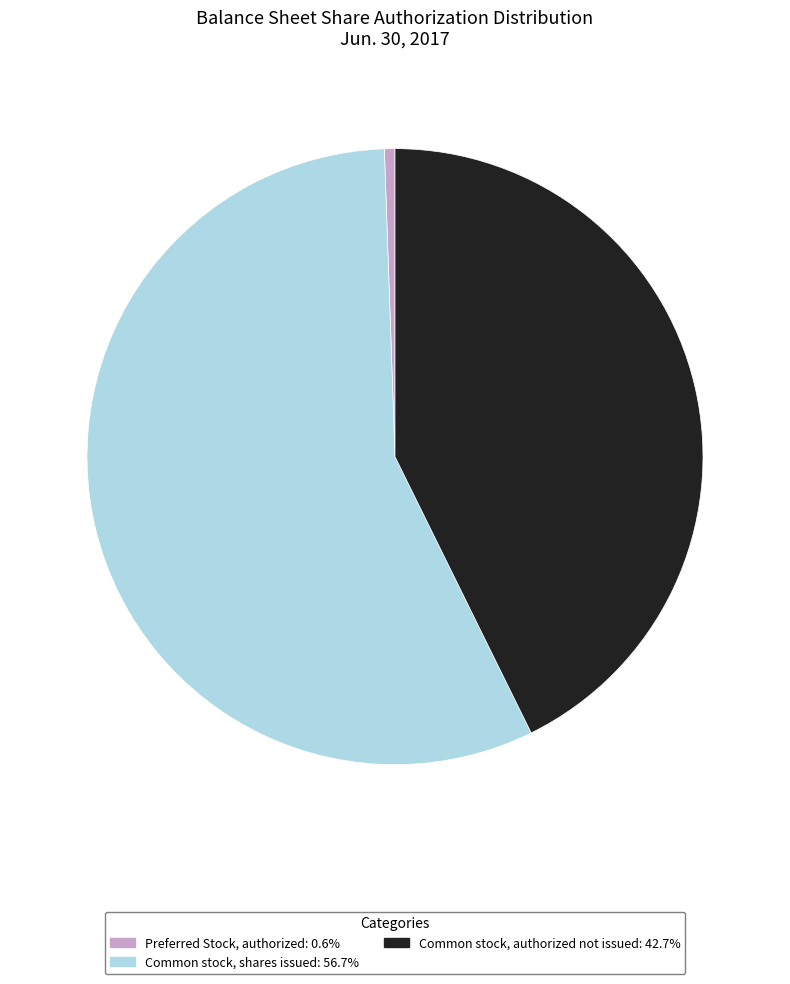

Is there any slice that represents more than half of the pie?

Yes